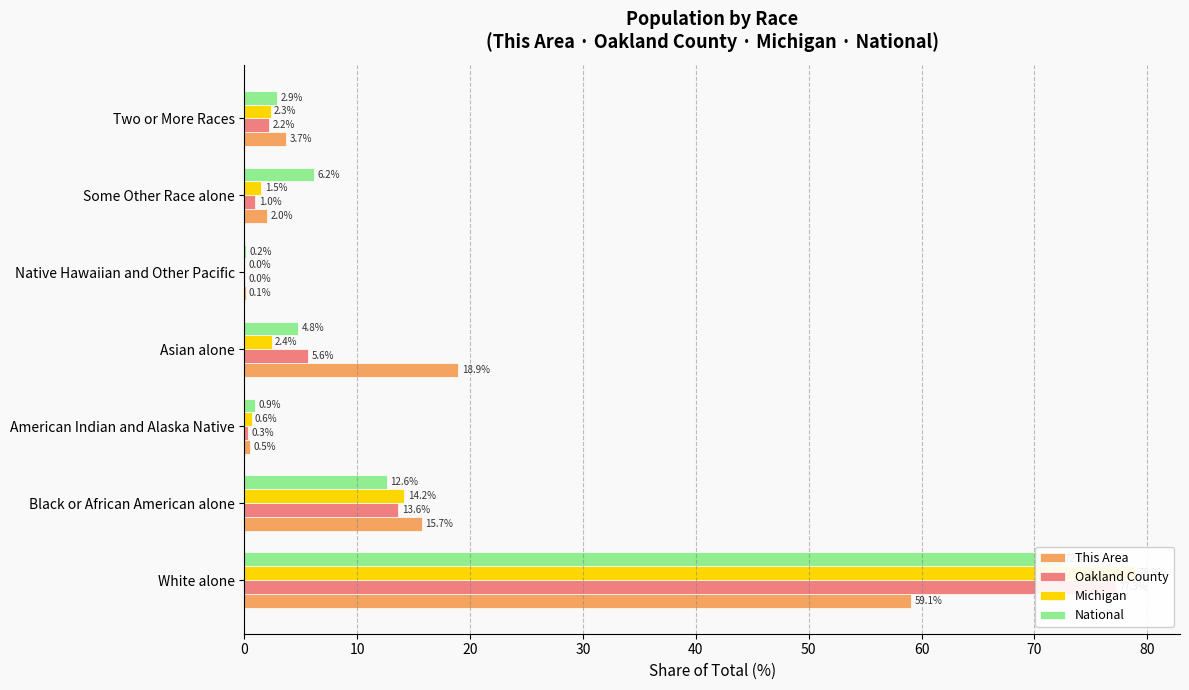

What is the average value of the Oakland County series?

14.3